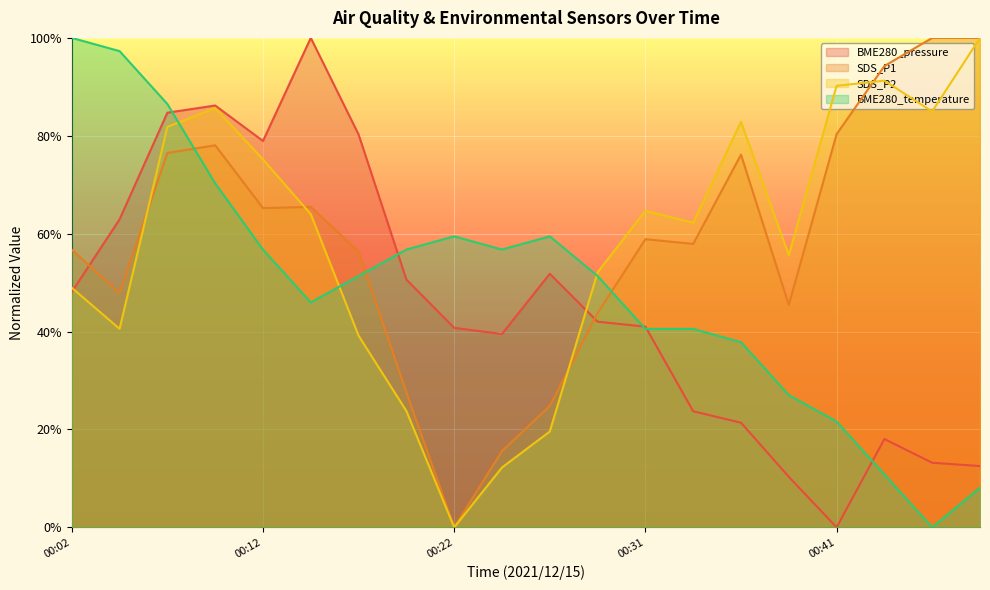

The value of BME280_temperature at 00:29 is 0.1. True or false?

False